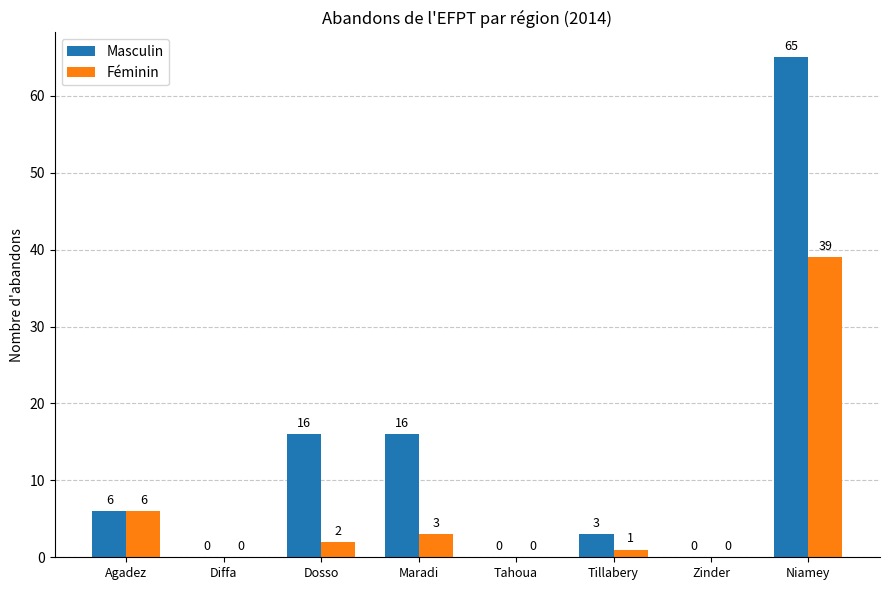

Is it true that Masculin equals -32 at Zinder?

False